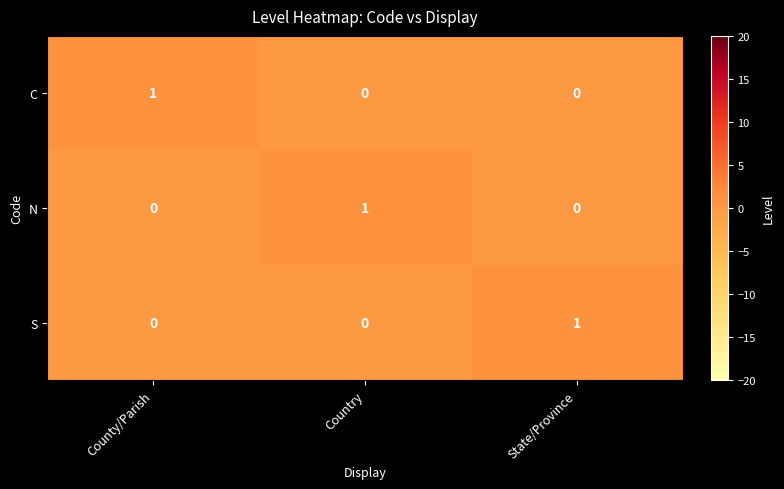

At how many categories does at least one series exceed 0?

3